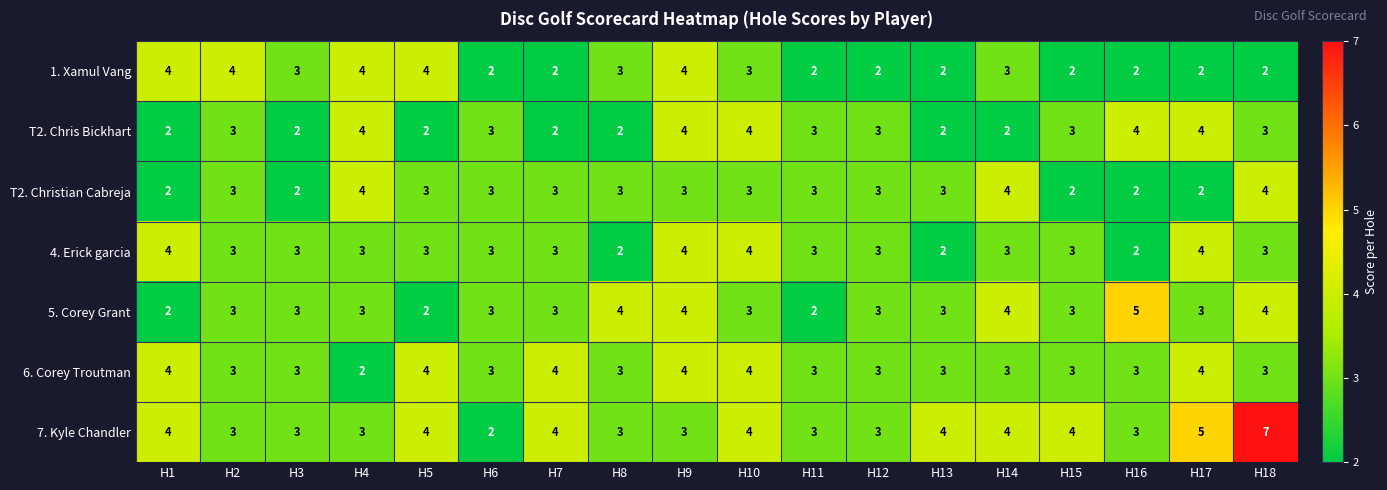

What is the sum of the 5. Corey Grant values at H8 and H15?

7